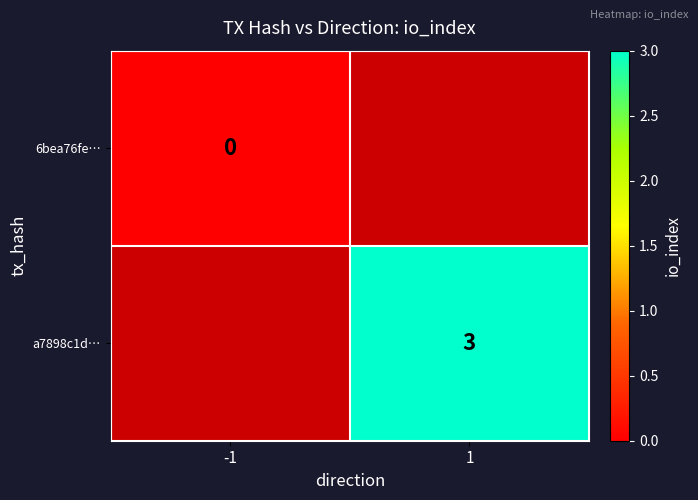

The value of a7898c1d… at 1 is 3. True or false?

True